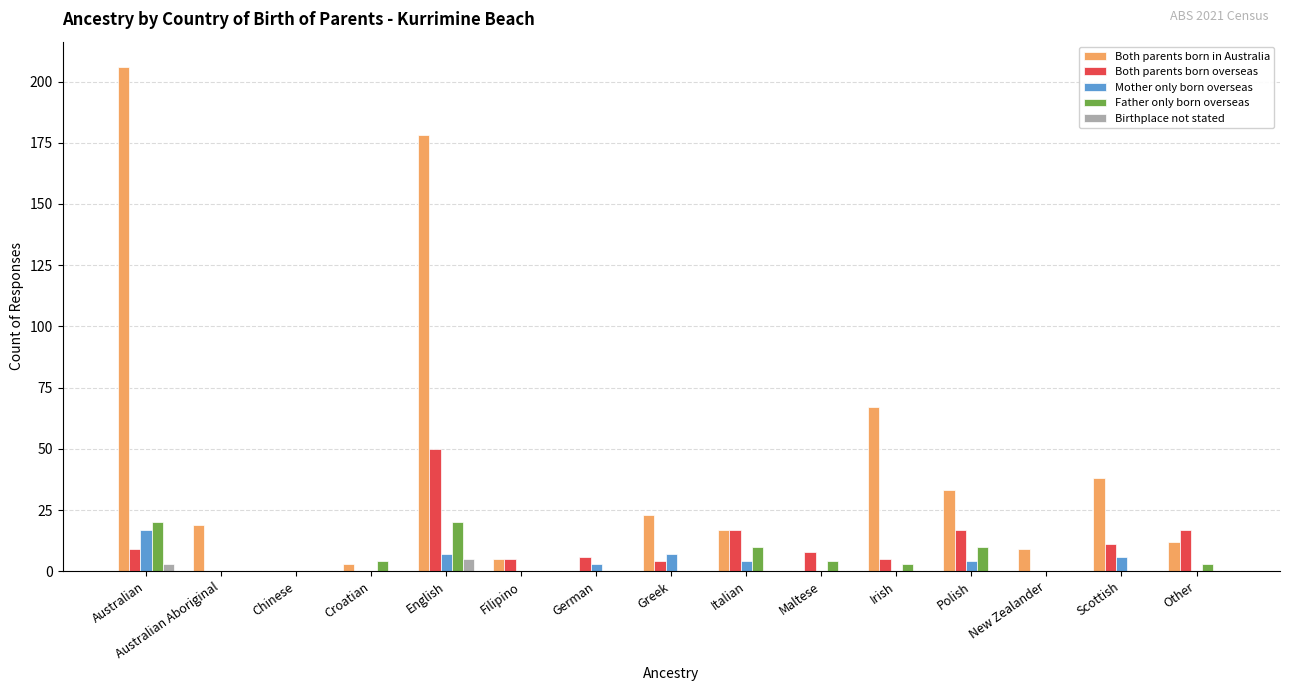

What is the sum of all Mother only born overseas values?

48